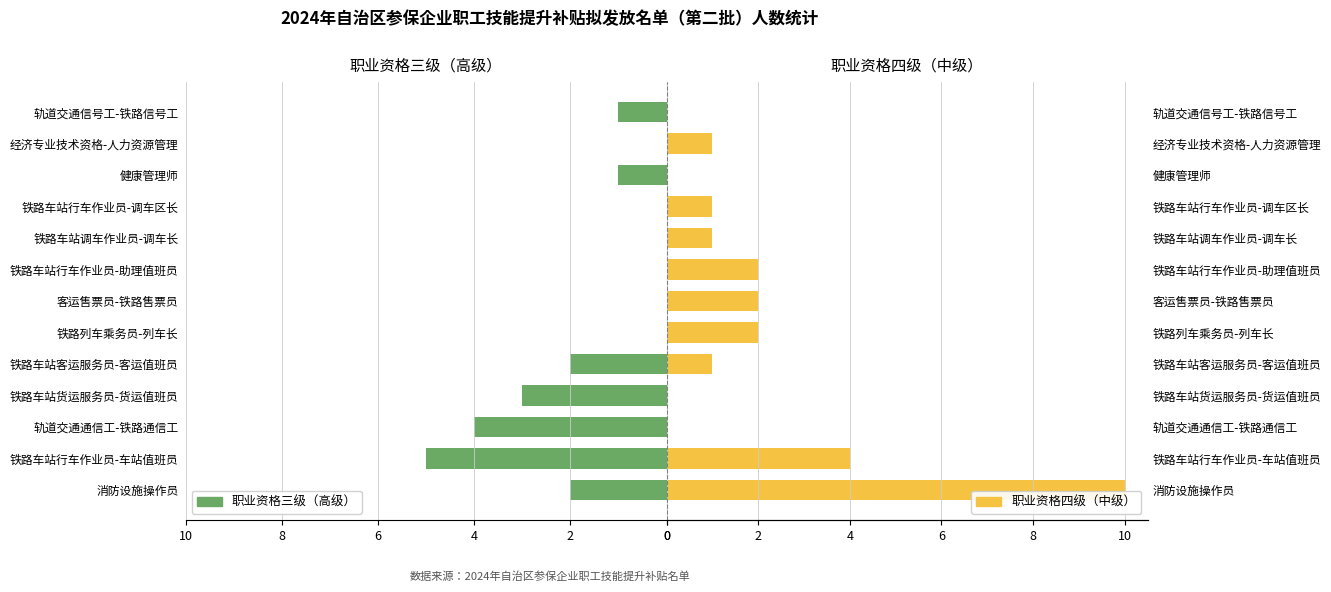

True or false: 职业资格三级（高级） has a value of 1 at 消防设施操作员.

False